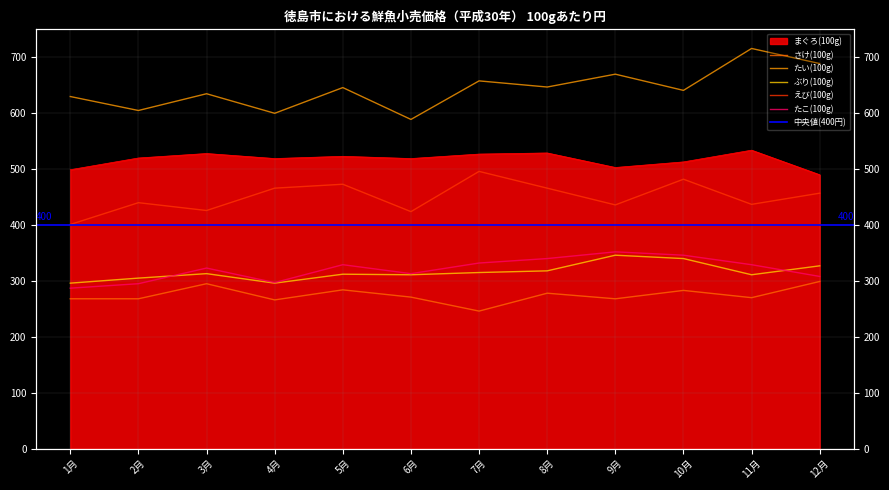

Reading left to right, what are all the values shown in this chart?

まぐろ(100g): 1月=499	2月=520	3月=528	4月=519	5月=523	6月=519	7月=527	8月=529	9月=503	10月=513	11月=534	12月=490
さけ(100g): 1月=268	2月=268	3月=295	4月=266	5月=284	6月=271	7月=246	8月=278	9月=268	10月=283	11月=270	12月=299
たい(100g): 1月=630	2月=605	3月=635	4月=600	5月=646	6月=589	7月=658	8月=647	9月=670	10月=641	11月=716	12月=689
ぶり(100g): 1月=296	2月=305	3月=313	4月=296	5月=312	6月=311	7月=315	8月=318	9月=346	10月=340	11月=311	12月=327
えび(100g): 1月=401	2月=440	3月=426	4月=466	5月=473	6月=424	7月=496	8月=466	9月=436	10月=482	11月=437	12月=457
たこ(100g): 1月=287	2月=295	3月=323	4月=297	5月=329	6月=313	7月=332	8月=340	9月=352	10月=346	11月=329	12月=308